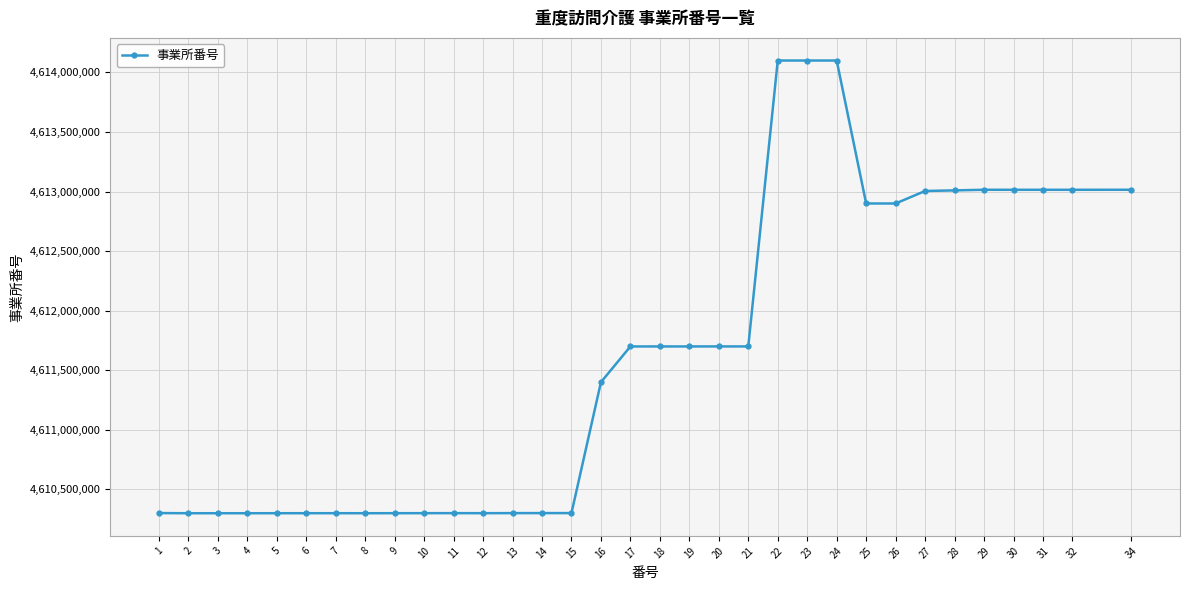

True or false: the data has more than 0 interior local peaks.

True